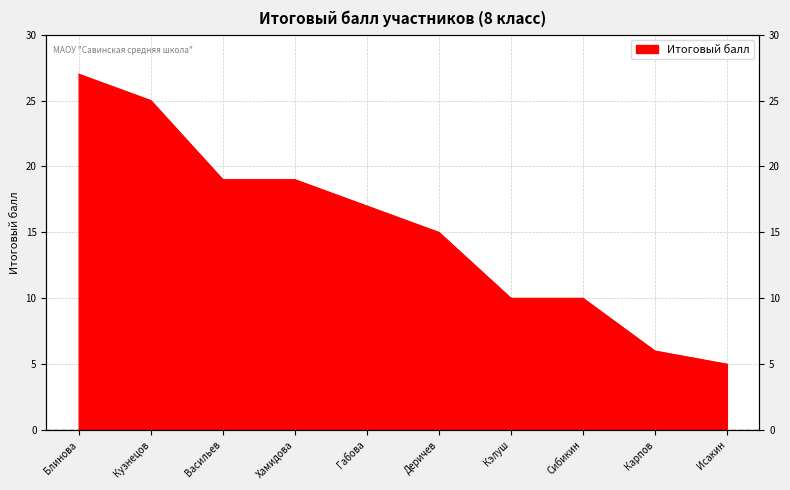

What is the average value?

15